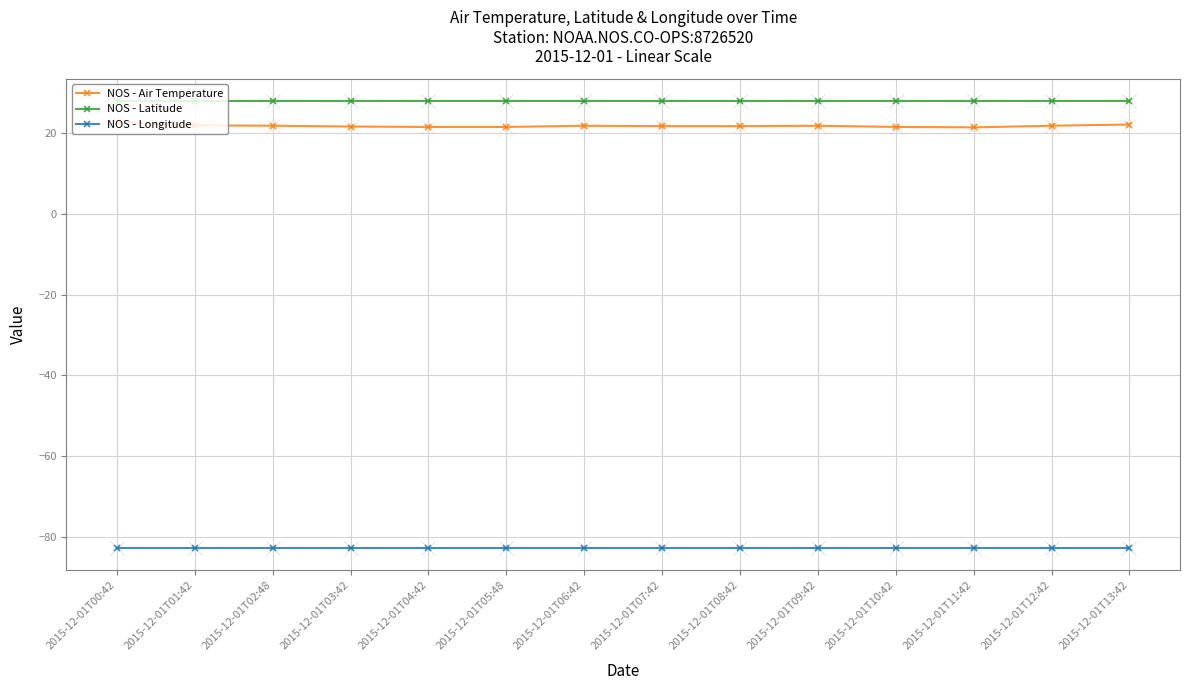

True or false: NOS - Air Temperature and NOS - Latitude intersect in this chart.

False